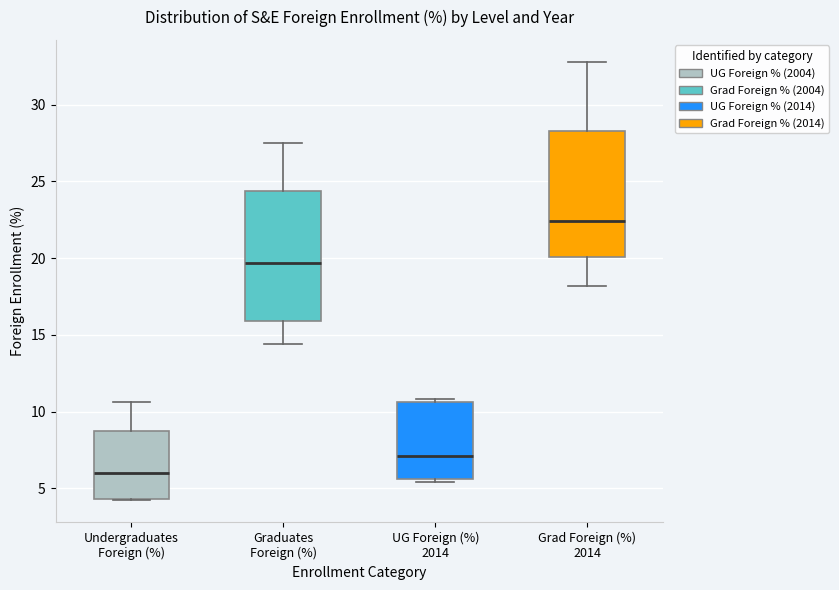

Which box has the lowest median line?

Undergraduates Foreign (%)